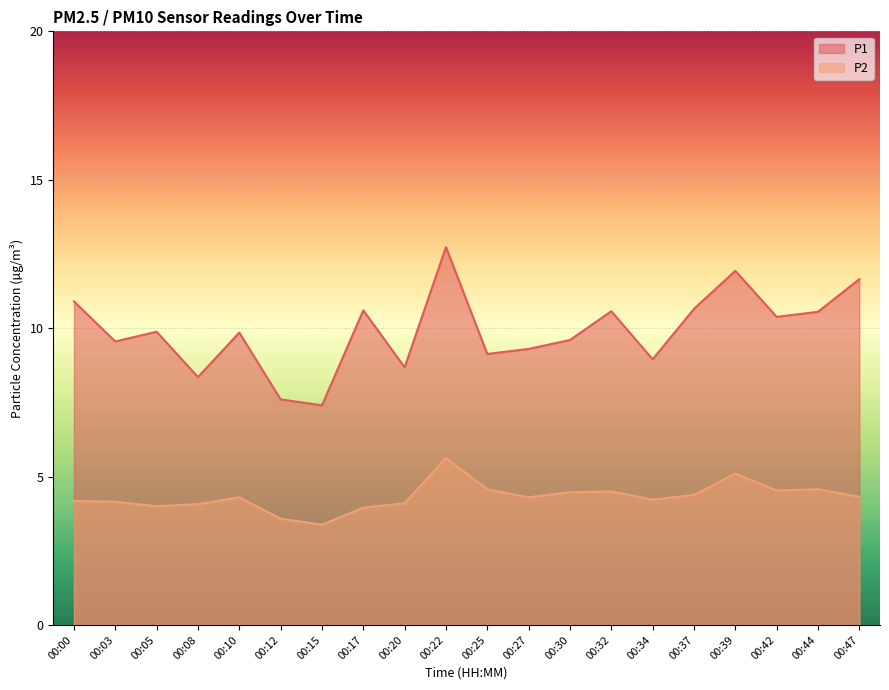

Rank the series by their average value, from lowest to highest.

P2, P1